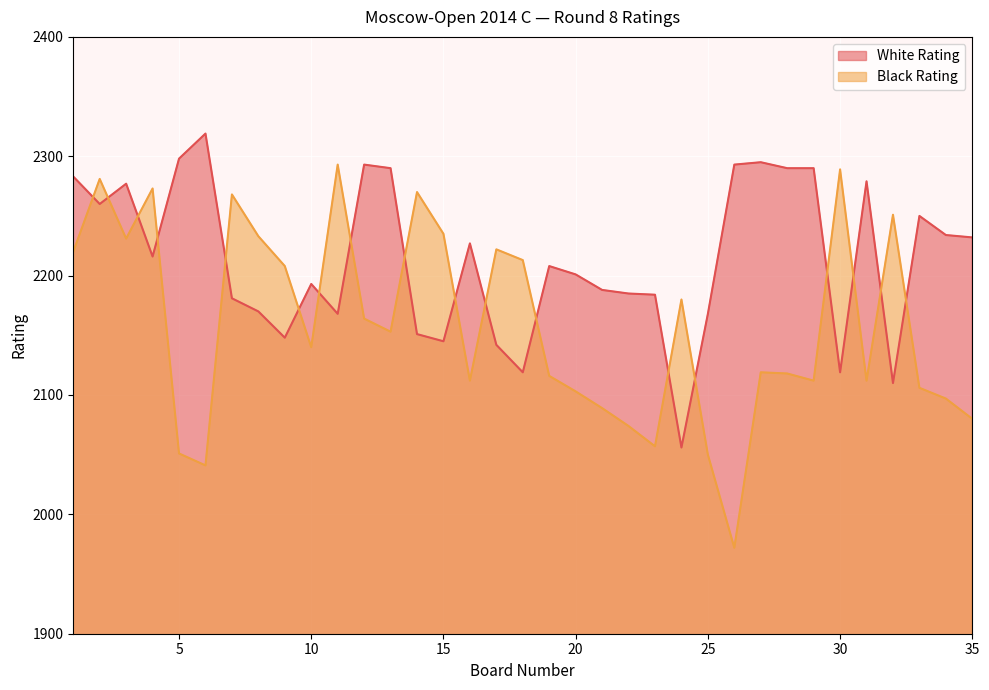

What is the maximum value for White Rating?

2319